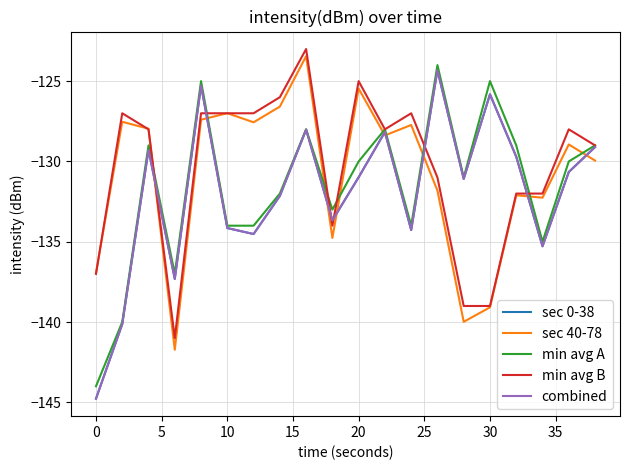

What is the value of the sec 0-38 point at the 17th from the left?

-129.7